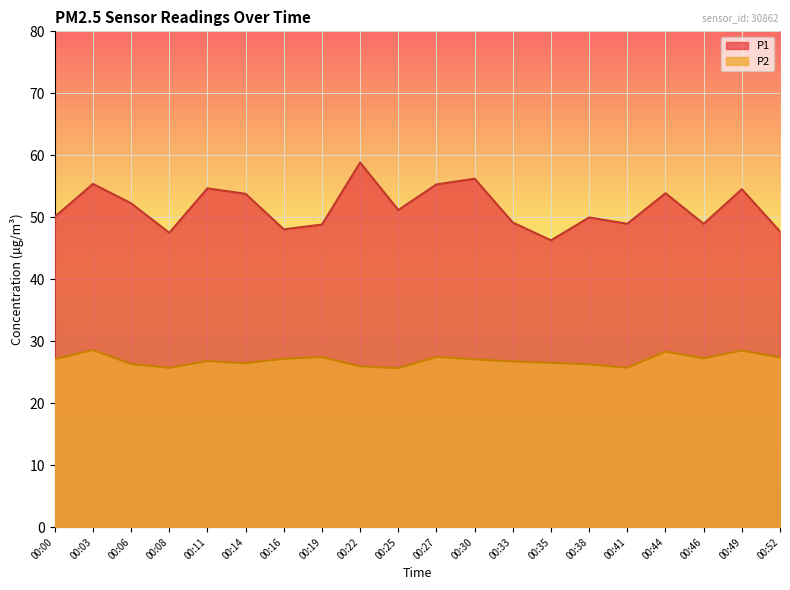

True or false: P1 and P2 cross at least once.

False